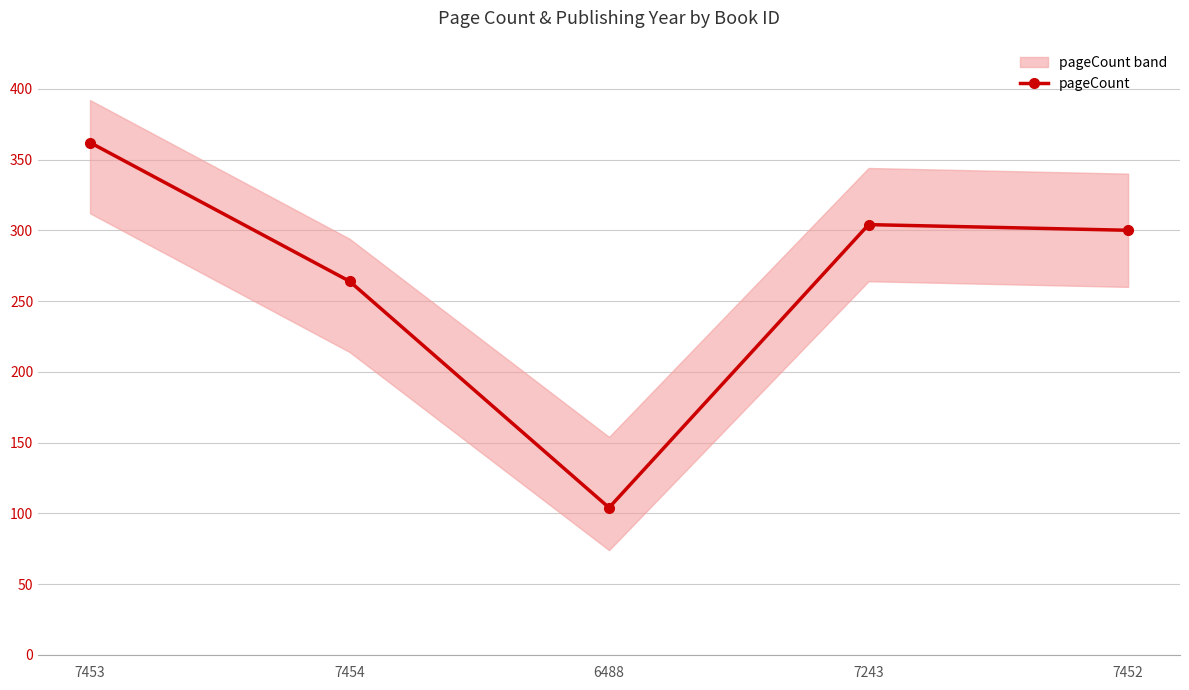

What is the ratio of the value at 7243 to the value at 6488?

2.9